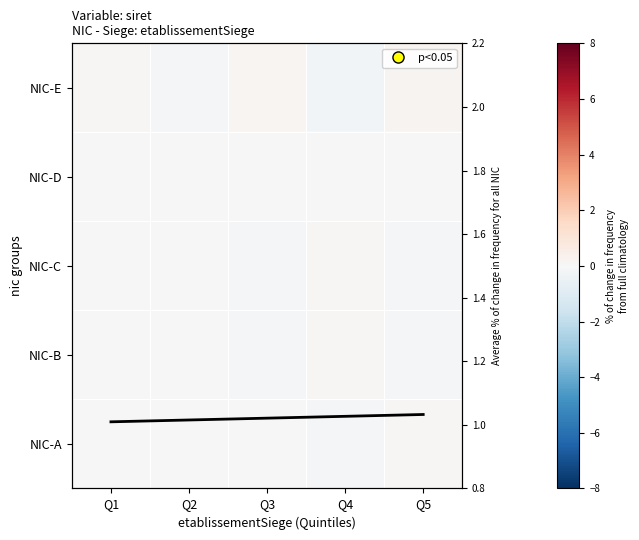

At which label does NIC-B reach its peak?

Q4